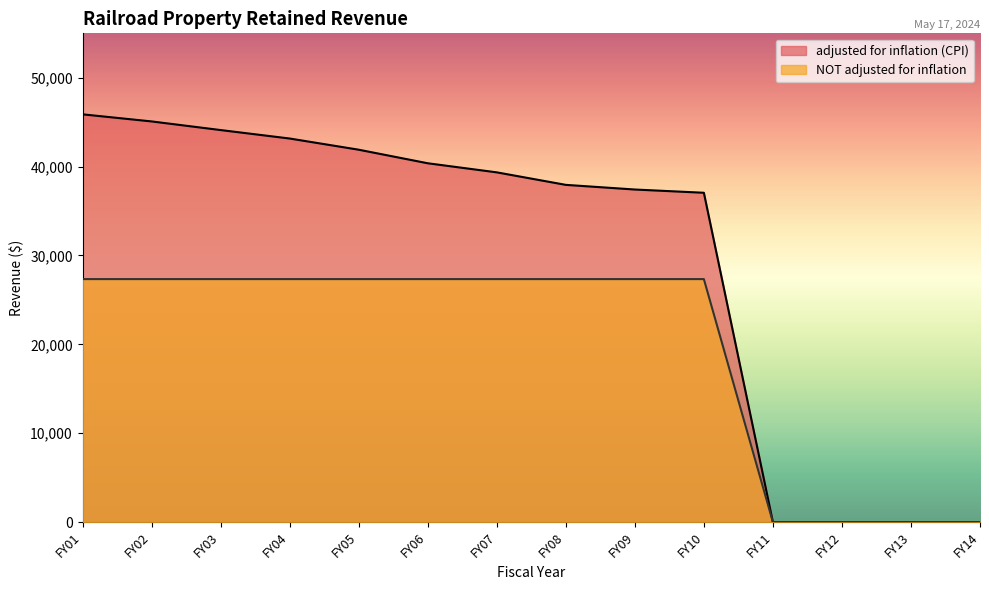

At FY04, list the series in order from largest to smallest.

adjusted for inflation (CPI), NOT adjusted for inflation